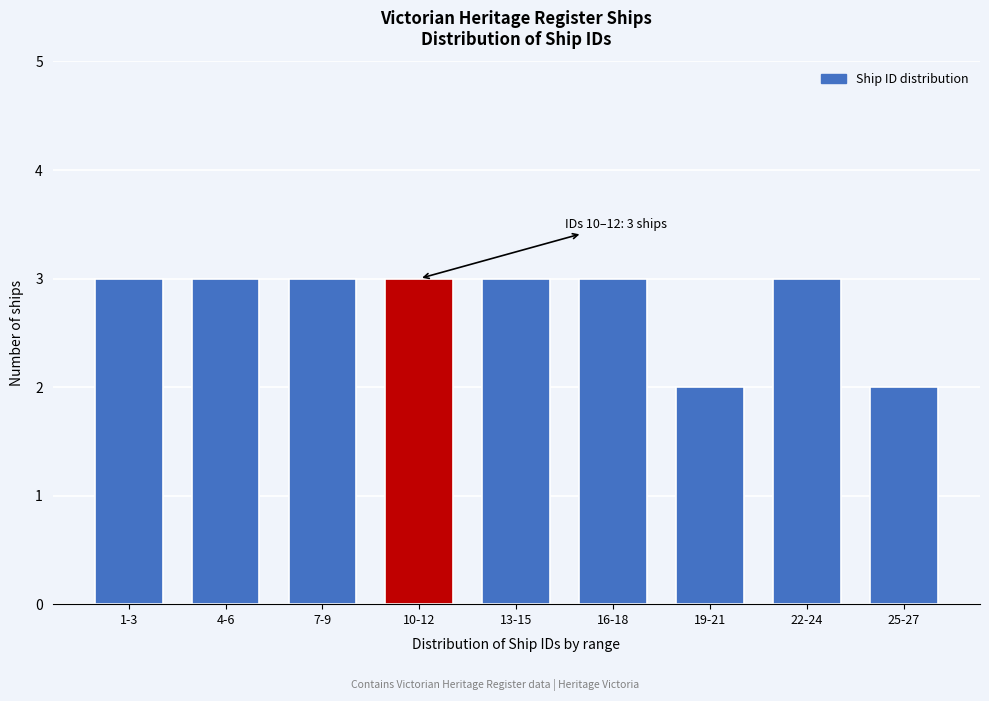

Reading right to left, list all the values displayed in this chart.

25-27=2	22-24=3	19-21=2	16-18=3	13-15=3	10-12=3	7-9=3	4-6=3	1-3=3